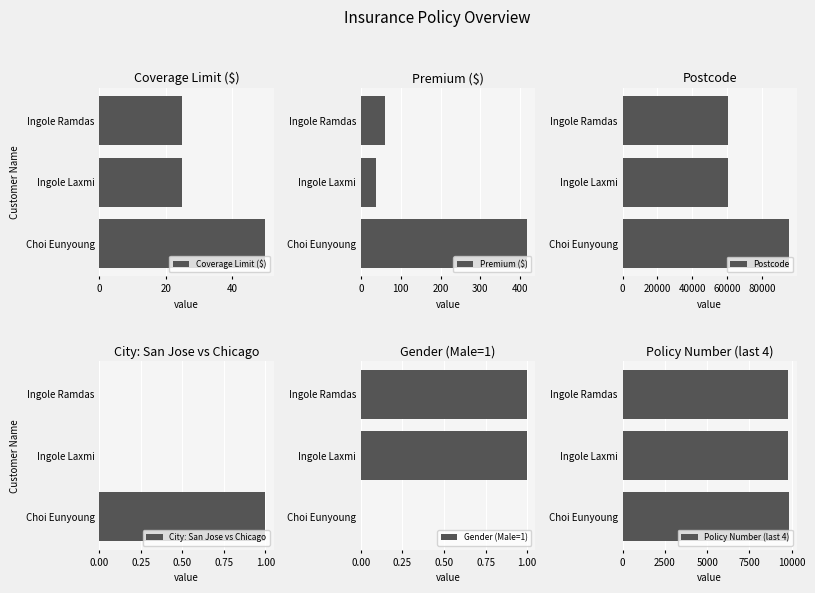

What are all the series names shown in the legend?

Coverage Limit ($), Premium ($), Postcode, City: San Jose vs Chicago, Gender (Male=1), Policy Number (last 4)